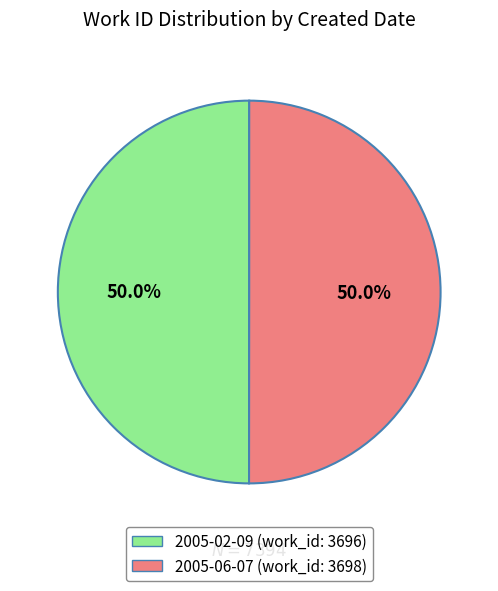

Approximately how many times larger is the value at 2005-06-07 compared to 2005-02-09?

1.0